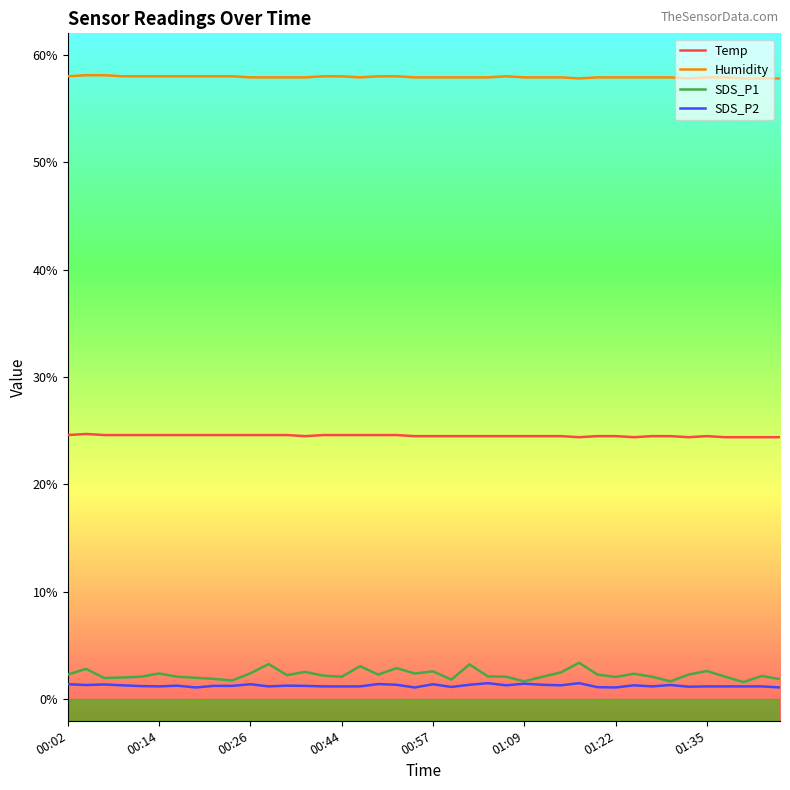

What is the maximum value shown in the chart?

58.1